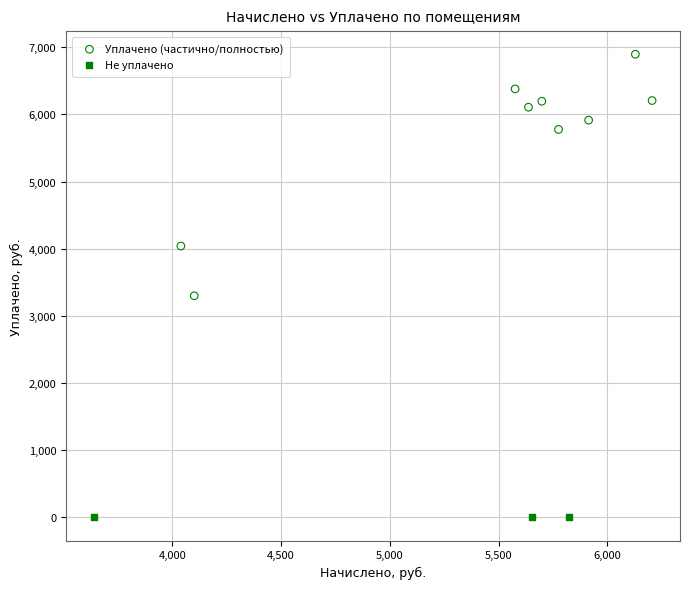

Which series contains the highest Y value?

Уплачено (частично/полностью)